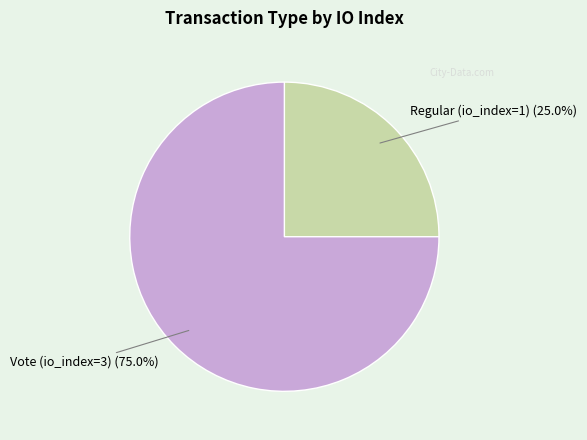

What percentage do Regular (io_index=1) and Vote (io_index=3) together represent?

100.0%